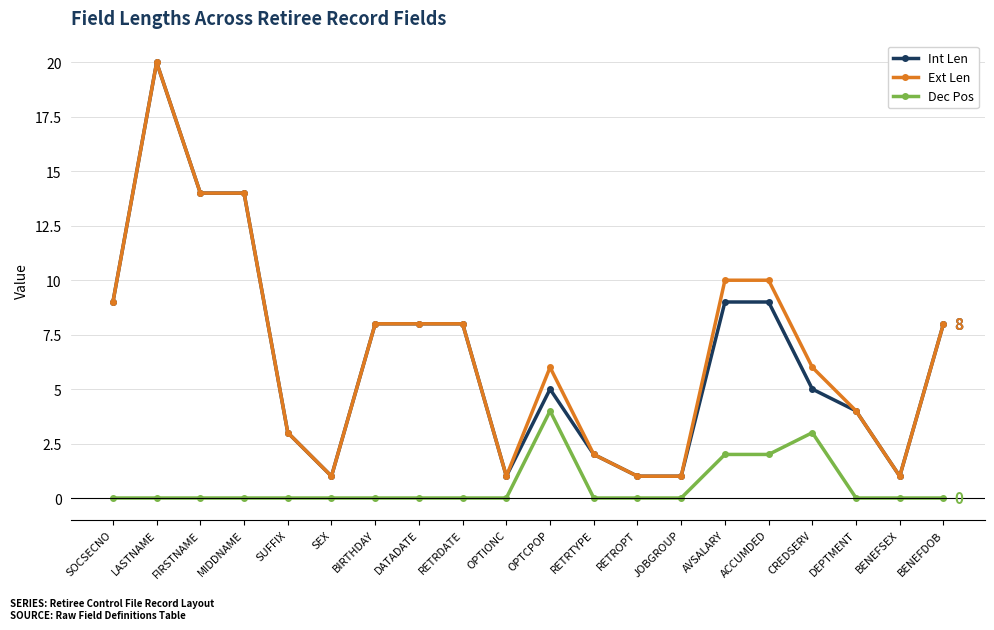

Is this an area chart (filled region under the line)?

No